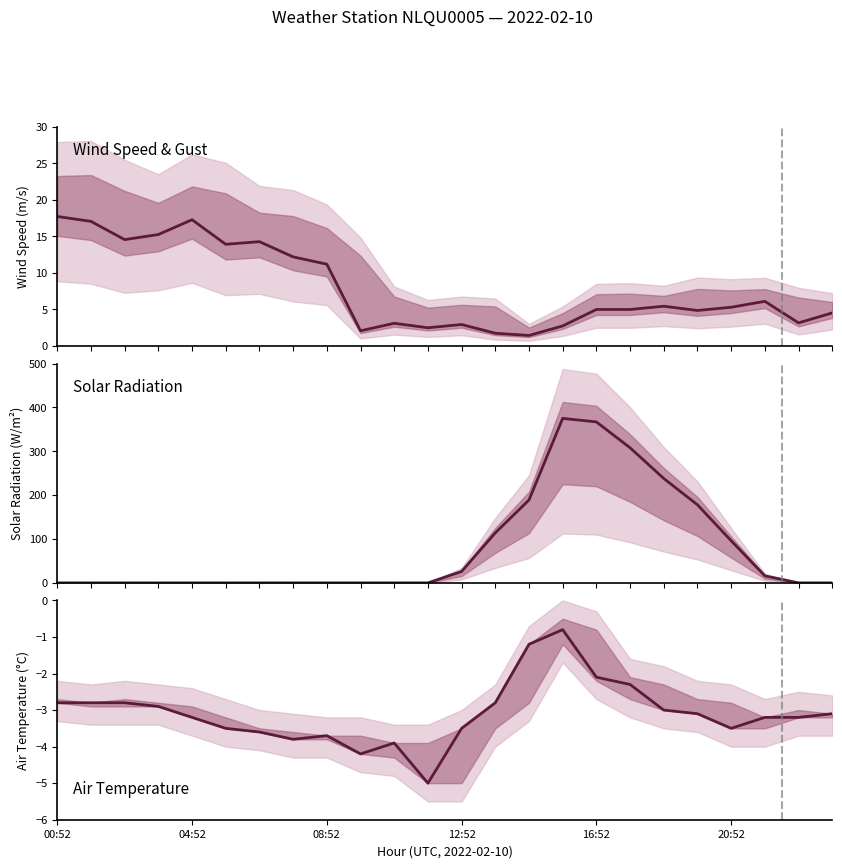

How many interior local peaks does the AIR_TEMP series have?

3